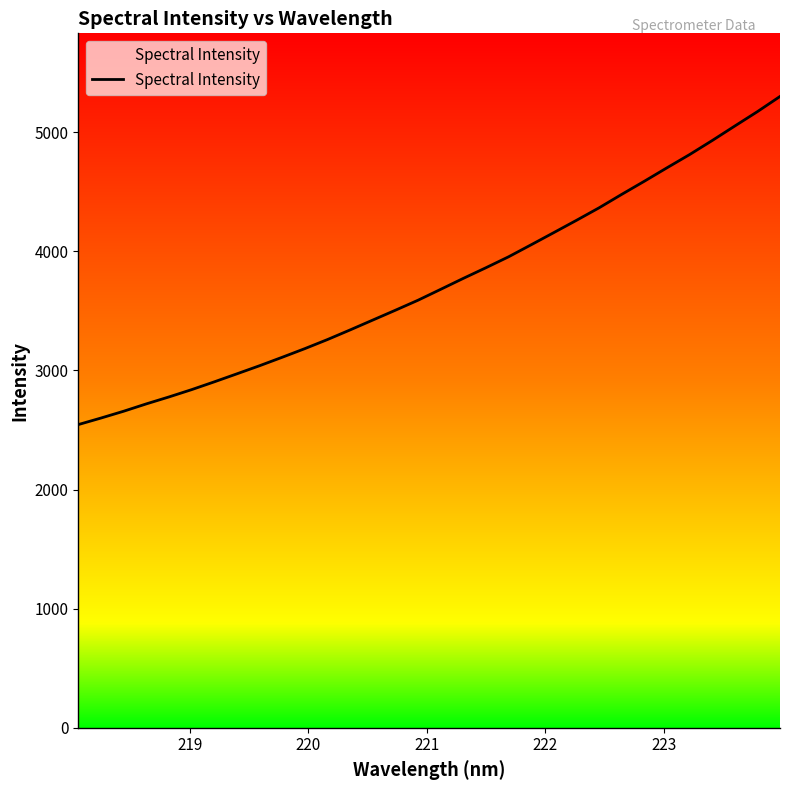

What is the greatest value displayed?

5299.8